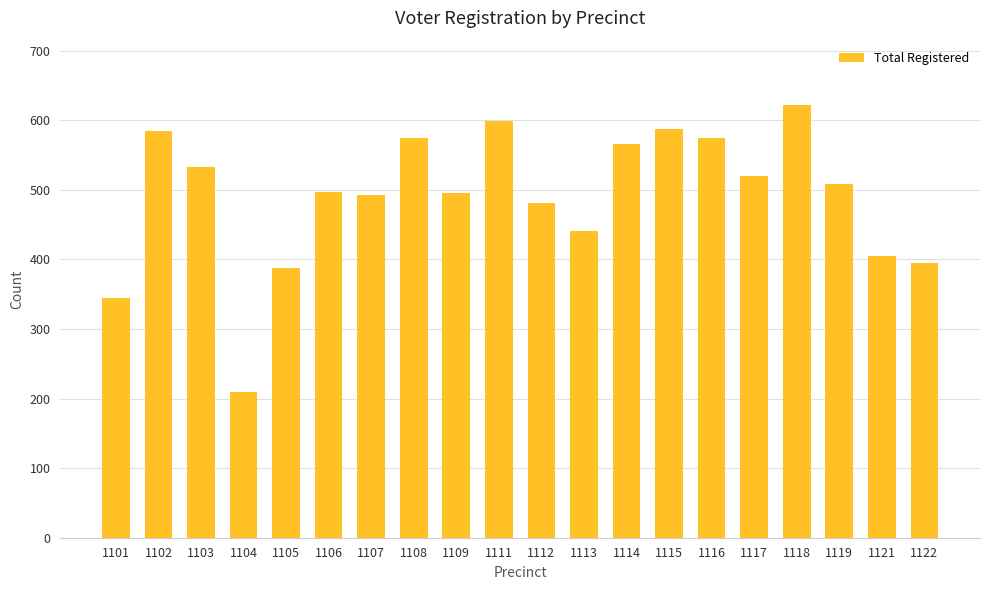

Is it true that the value at 1118 is 1114?

False